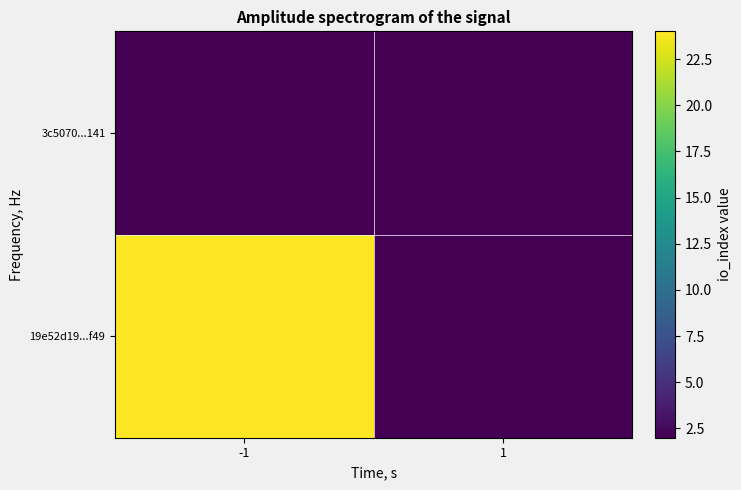

Between -1 and 1, which is larger?

-1